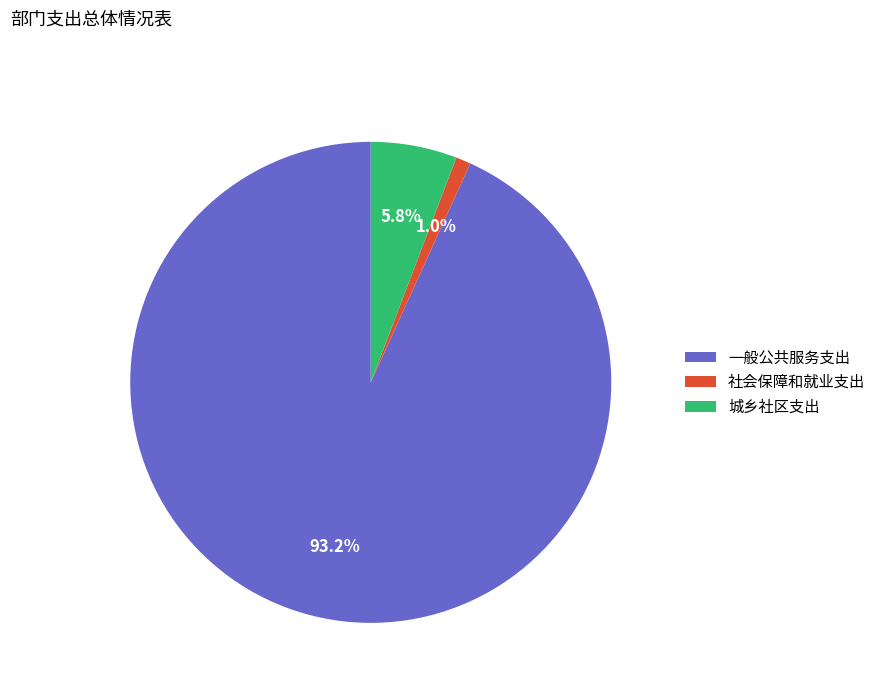

Count the number of slices in the pie.

3